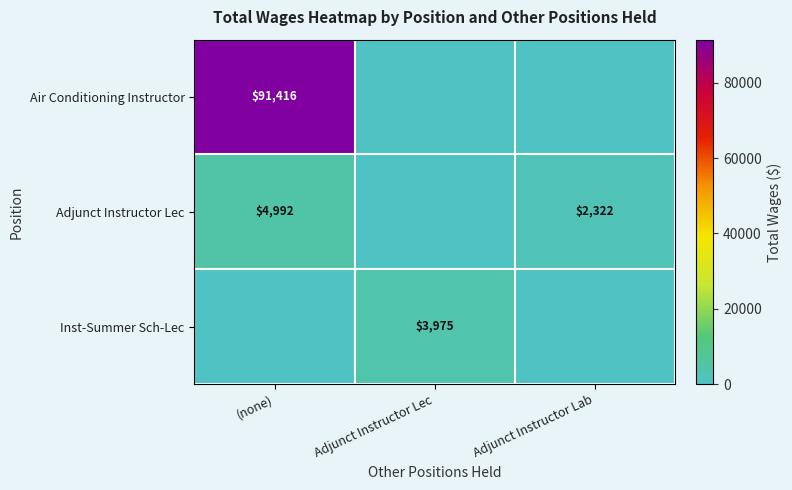

What is the difference between the Adjunct Instructor Lec values at (none) and Adjunct Instructor Lab?

2670